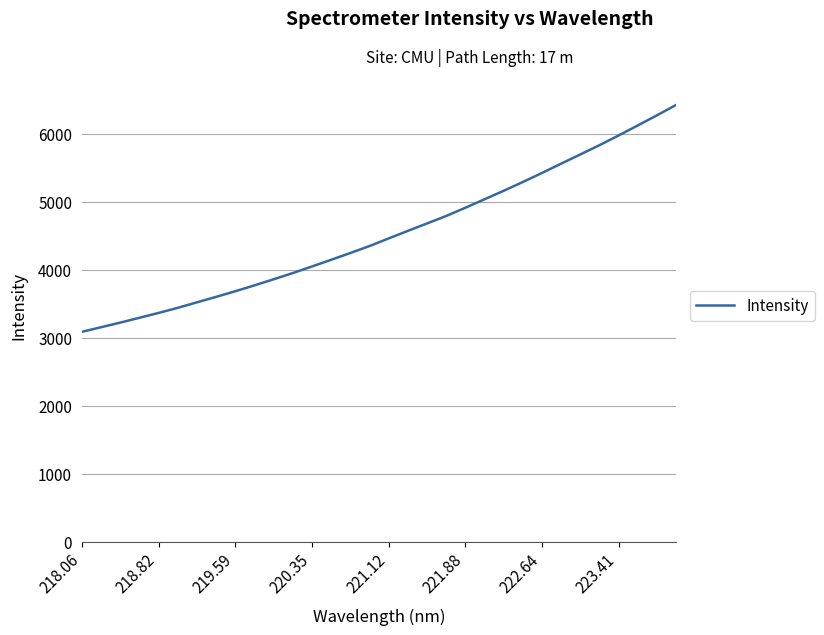

What is the difference between the maximum and minimum values?

3336.8